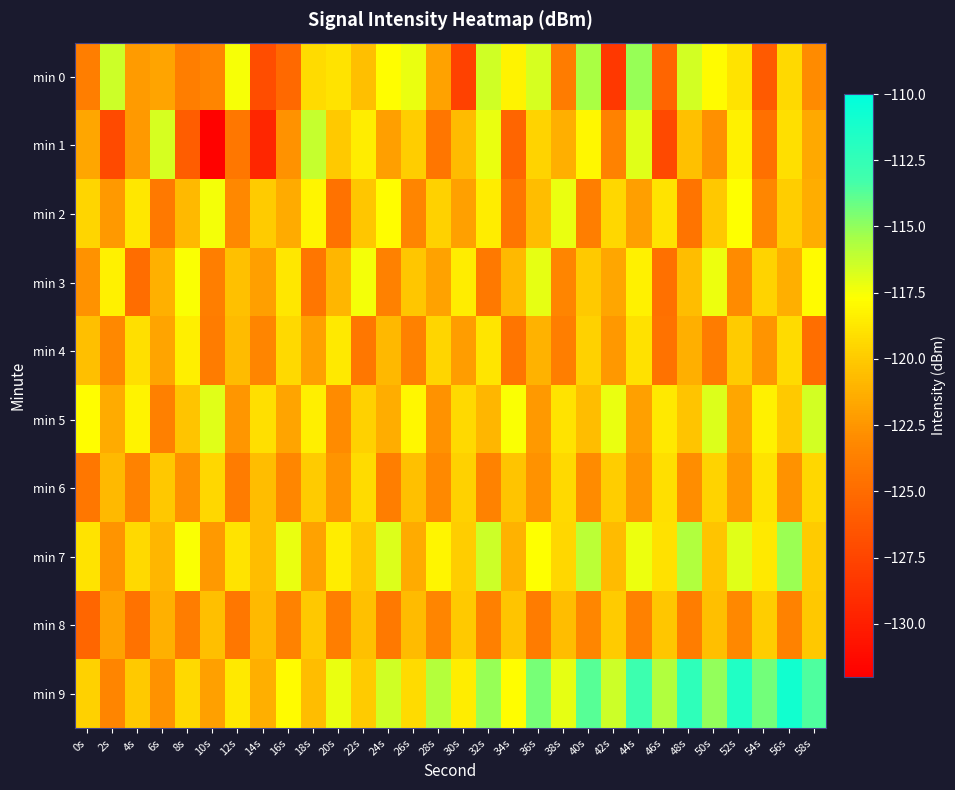

Which series has the largest total across all categories?

min 9